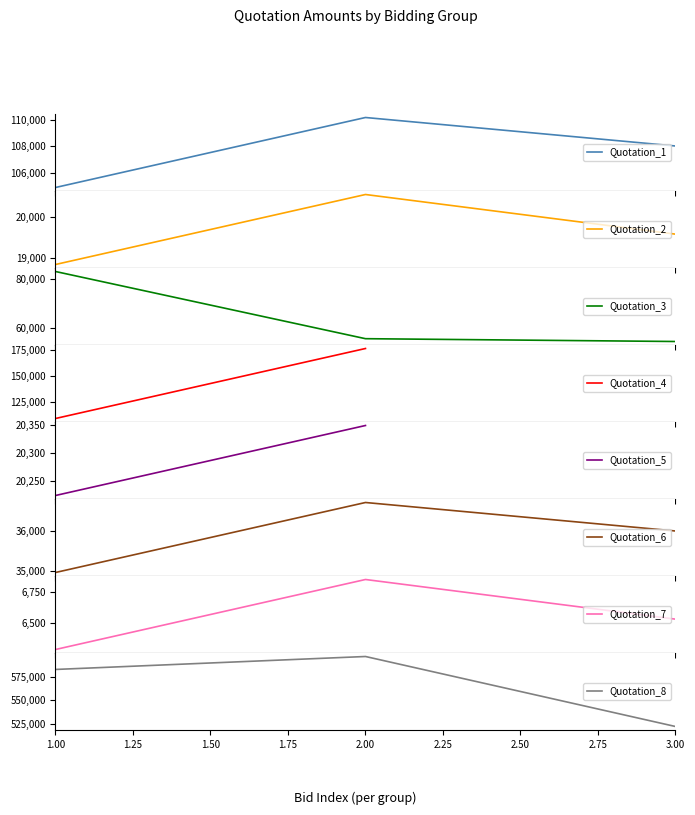

Which category has the highest value in the Quotation 6 series?

2